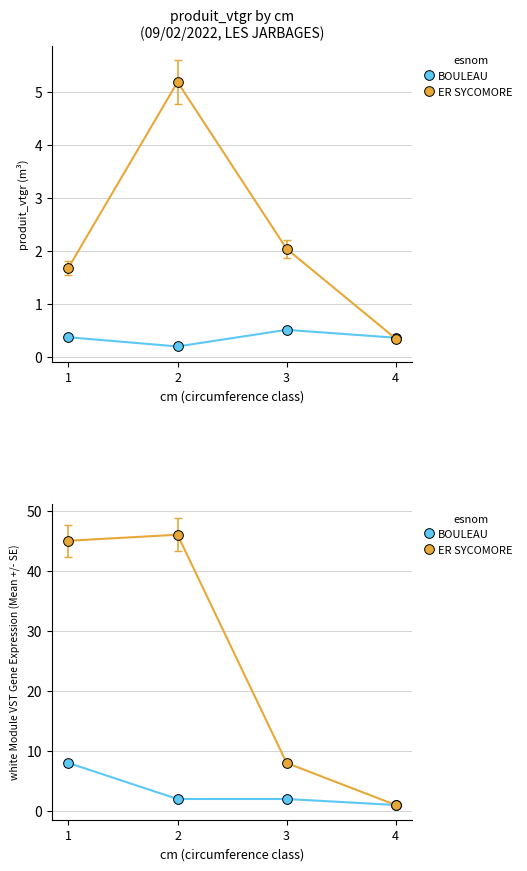

True or false: ER SYCOMORE and BOULEAU intersect in this chart.

False